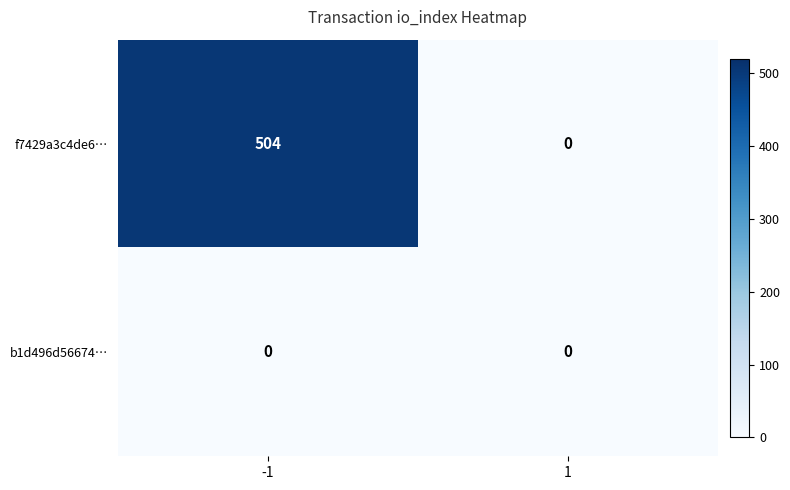

What is the maximum value for f7429a3c4de6…?

504